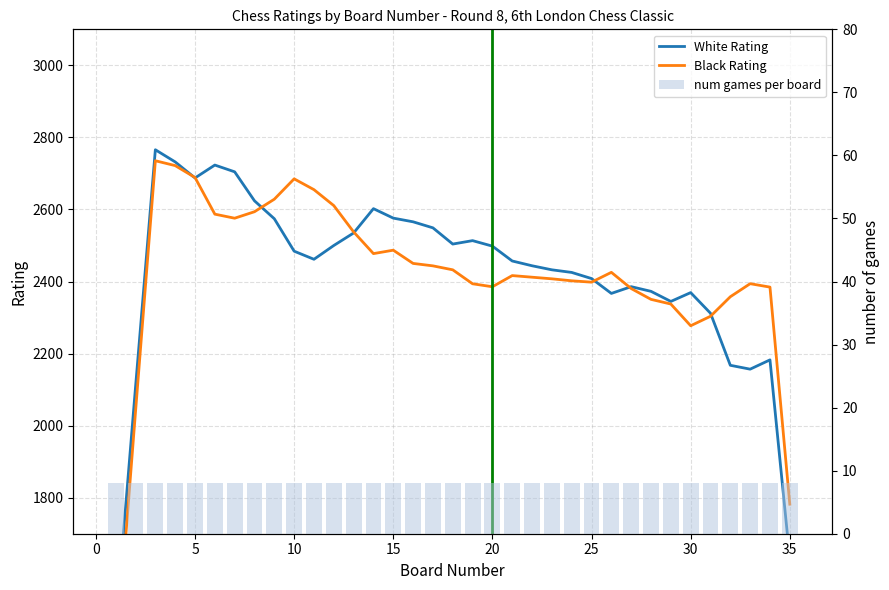

How many values in the Black Rating series exceed 2416?

18